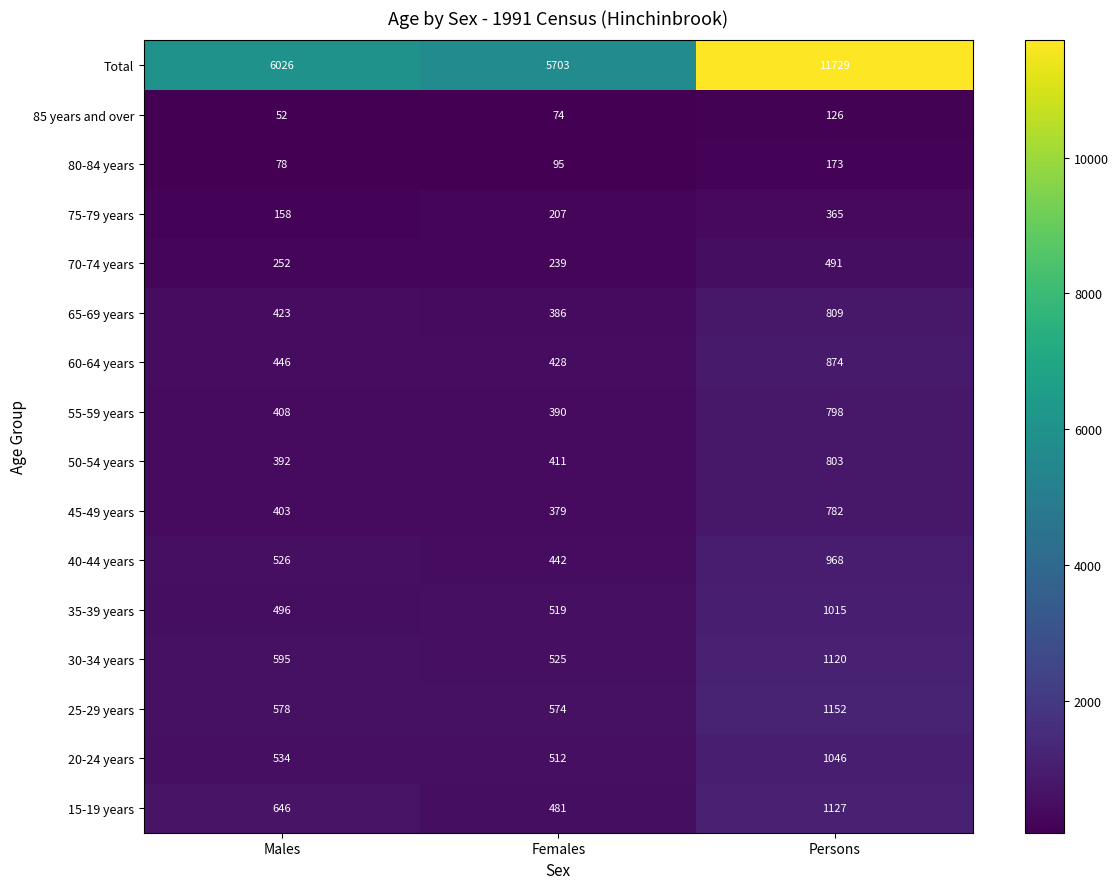

What is the lowest value of the 75-79 years series?

158